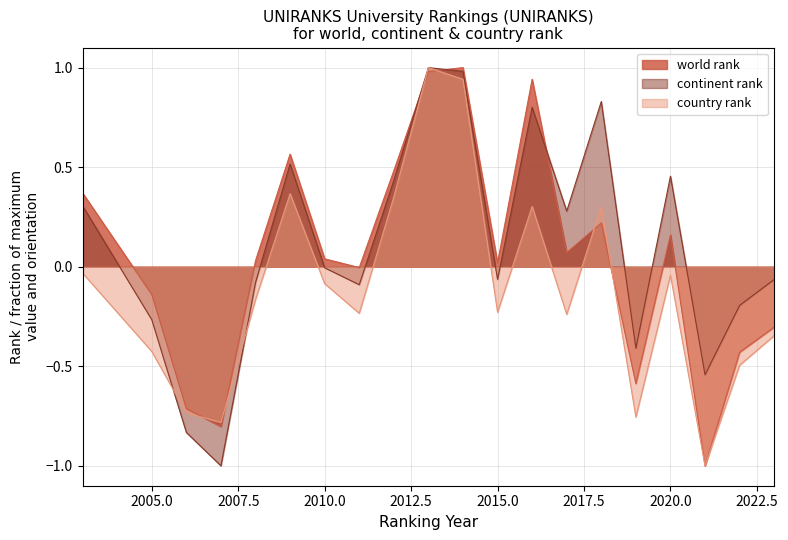

Reading left to right, what are all the values shown in this chart?

world rank: 2003=0.4	2005=-0.1	2006=-0.7	2007=-0.8	2008=0.0	2009=0.6	2010=0.0	2011=-0.0	2012=0.5	2013=1.0	2014=1.0	2015=0.0	2016=0.9	2017=0.1	2018=0.2	2019=-0.6	2020=0.2	2021=-1.0	2022=-0.4	2023=-0.3
continent rank: 2003=0.3	2005=-0.3	2006=-0.8	2007=-1.0	2008=-0.1	2009=0.5	2010=-0.0	2011=-0.1	2012=0.4	2013=1.0	2014=1.0	2015=-0.1	2016=0.8	2017=0.3	2018=0.8	2019=-0.4	2020=0.5	2021=-0.5	2022=-0.2	2023=-0.1
country rank: 2003=-0.0	2005=-0.4	2006=-0.7	2007=-0.8	2008=-0.2	2009=0.4	2010=-0.1	2011=-0.2	2012=0.4	2013=1.0	2014=0.9	2015=-0.2	2016=0.3	2017=-0.2	2018=0.3	2019=-0.8	2020=-0.0	2021=-1.0	2022=-0.5	2023=-0.3